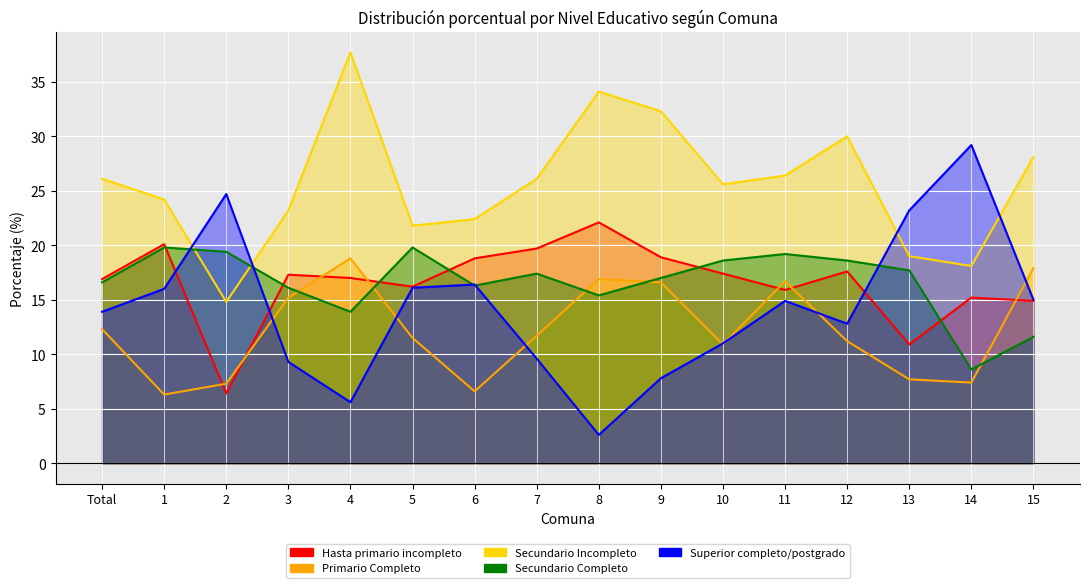

How many times do Secundario Completo and Hasta primario incompleto cross each other?

6